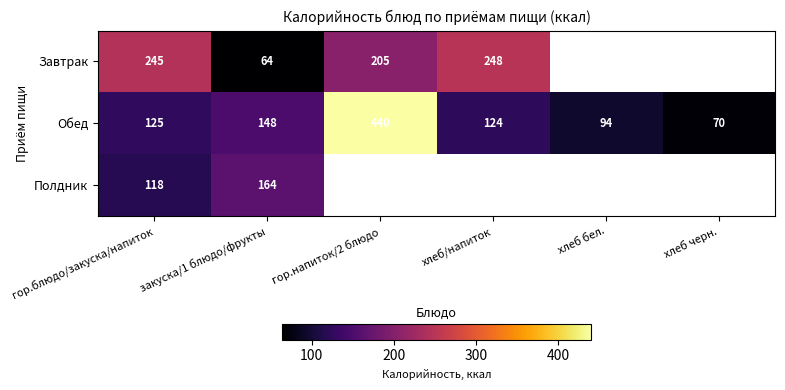

How many values in the Обед series are below 125?

3